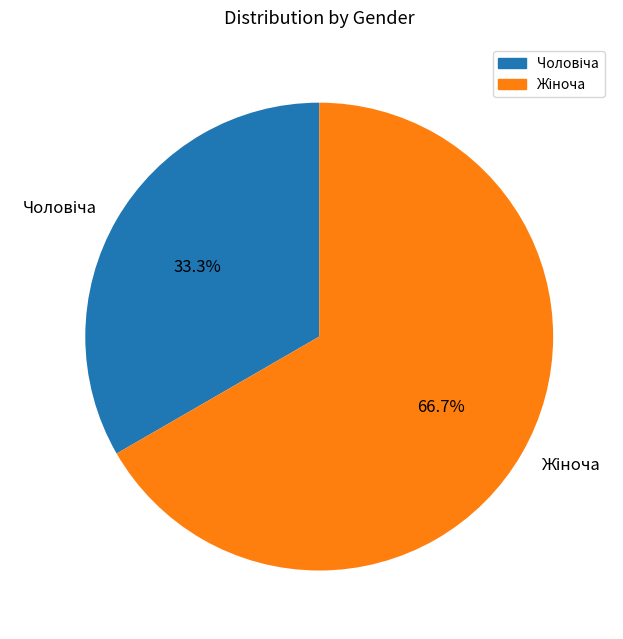

Is there a majority slice in this chart?

Yes